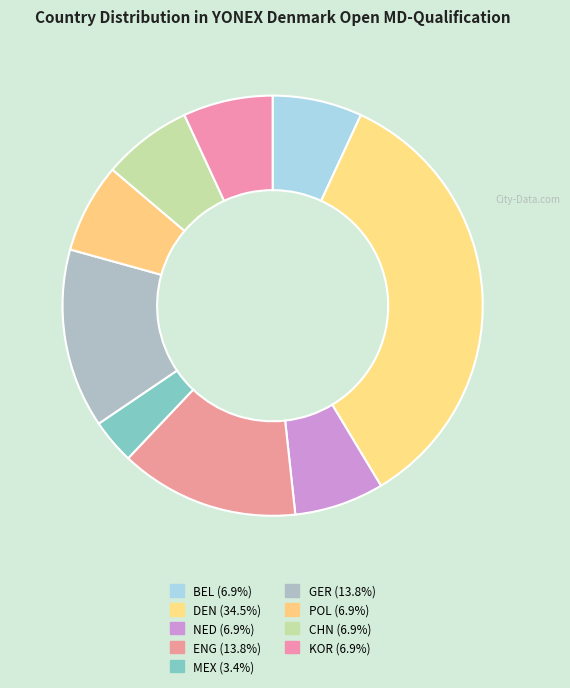

What is the smallest slice in the pie chart?

MEX